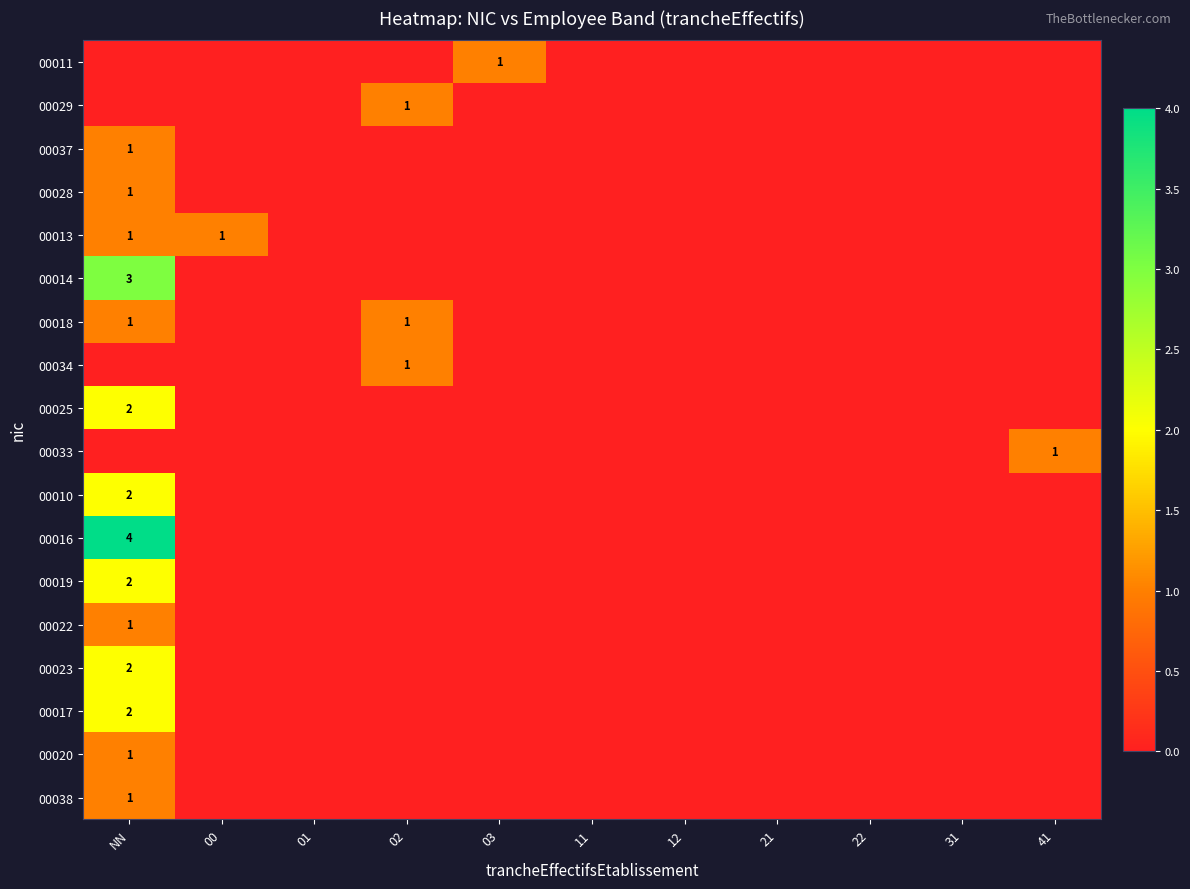

How many positive values does the 00010 series have?

1